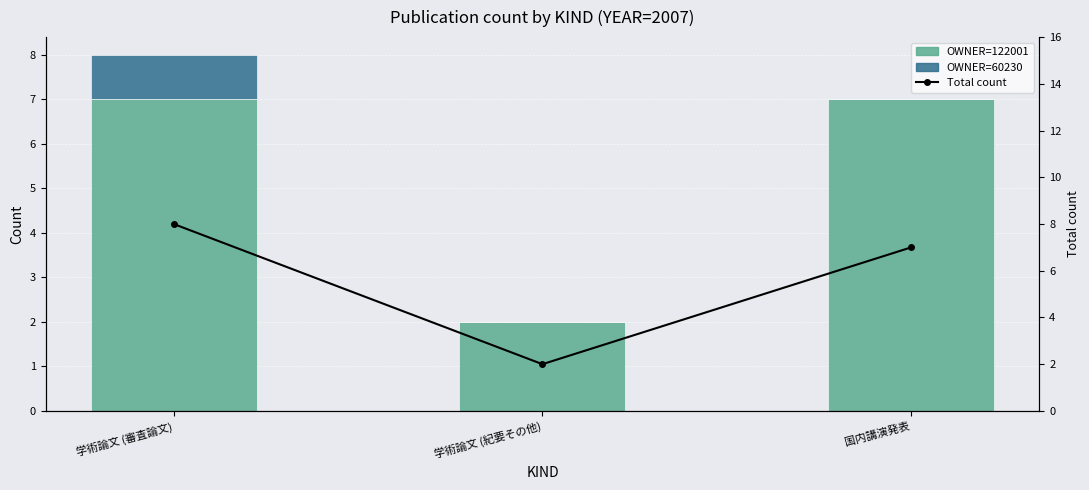

True or false: Total count has a value of 12 at 国内講演発表.

False